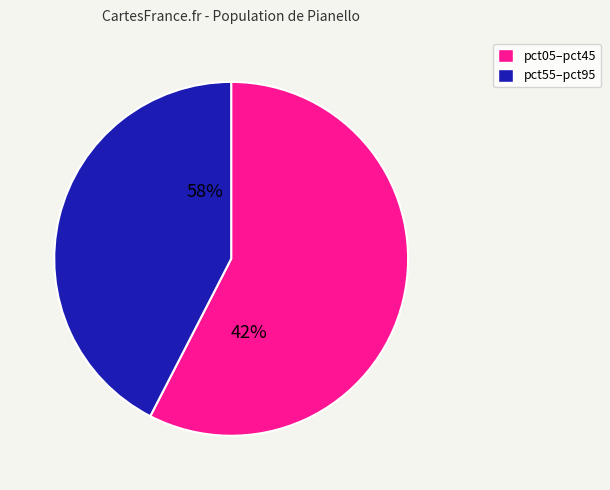

Does pct55 represent more than half of the total?

No